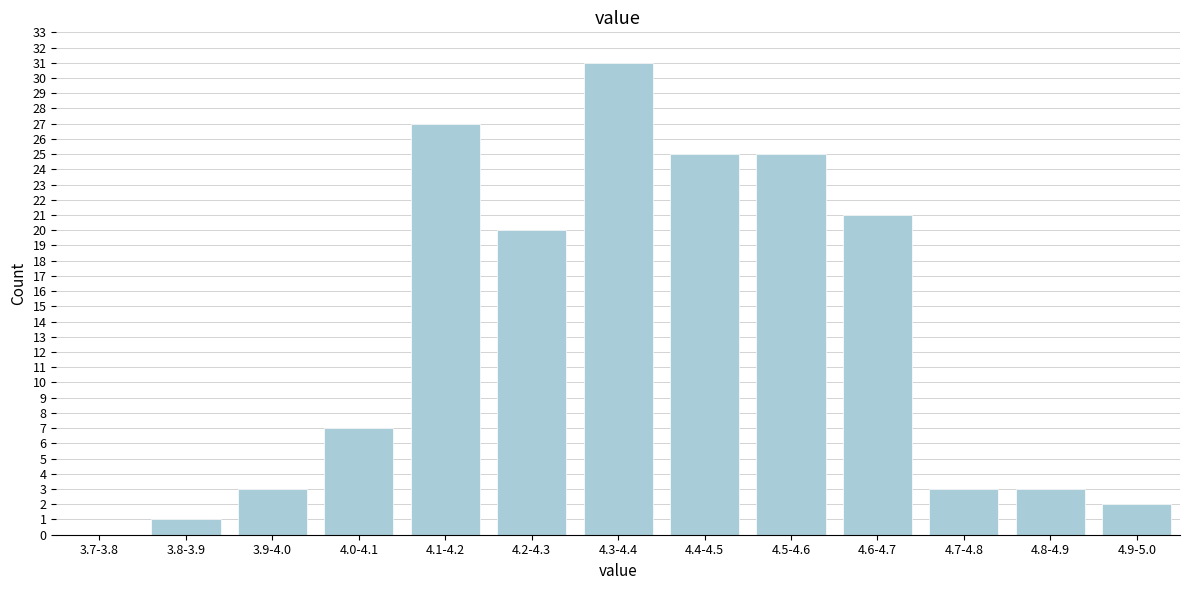

Reading right to left, extract all data points from this chart.

4.9-5.0=2	4.8-4.9=3	4.7-4.8=3	4.6-4.7=21	4.5-4.6=25	4.4-4.5=25	4.3-4.4=31	4.2-4.3=20	4.1-4.2=27	4.0-4.1=7	3.9-4.0=3	3.8-3.9=1	3.7-3.8=0